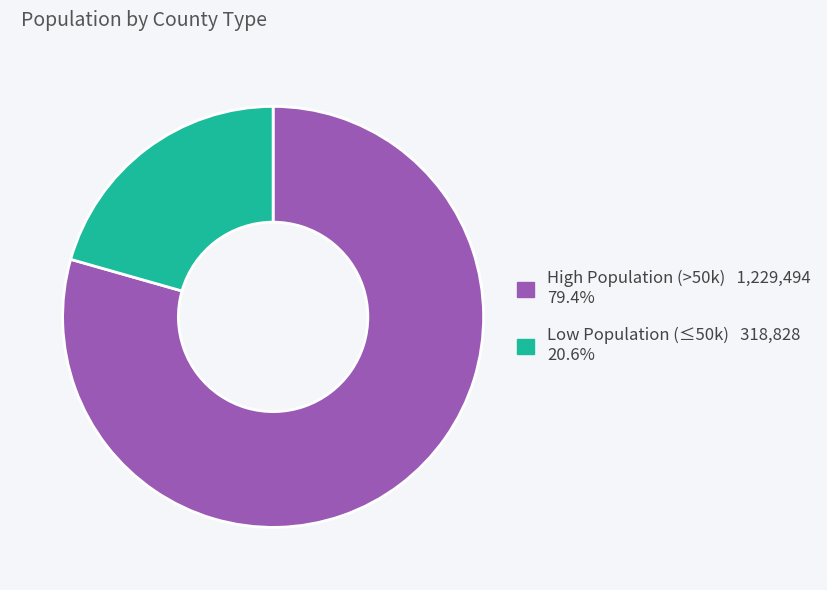

Is there any slice that represents more than half of the pie?

Yes